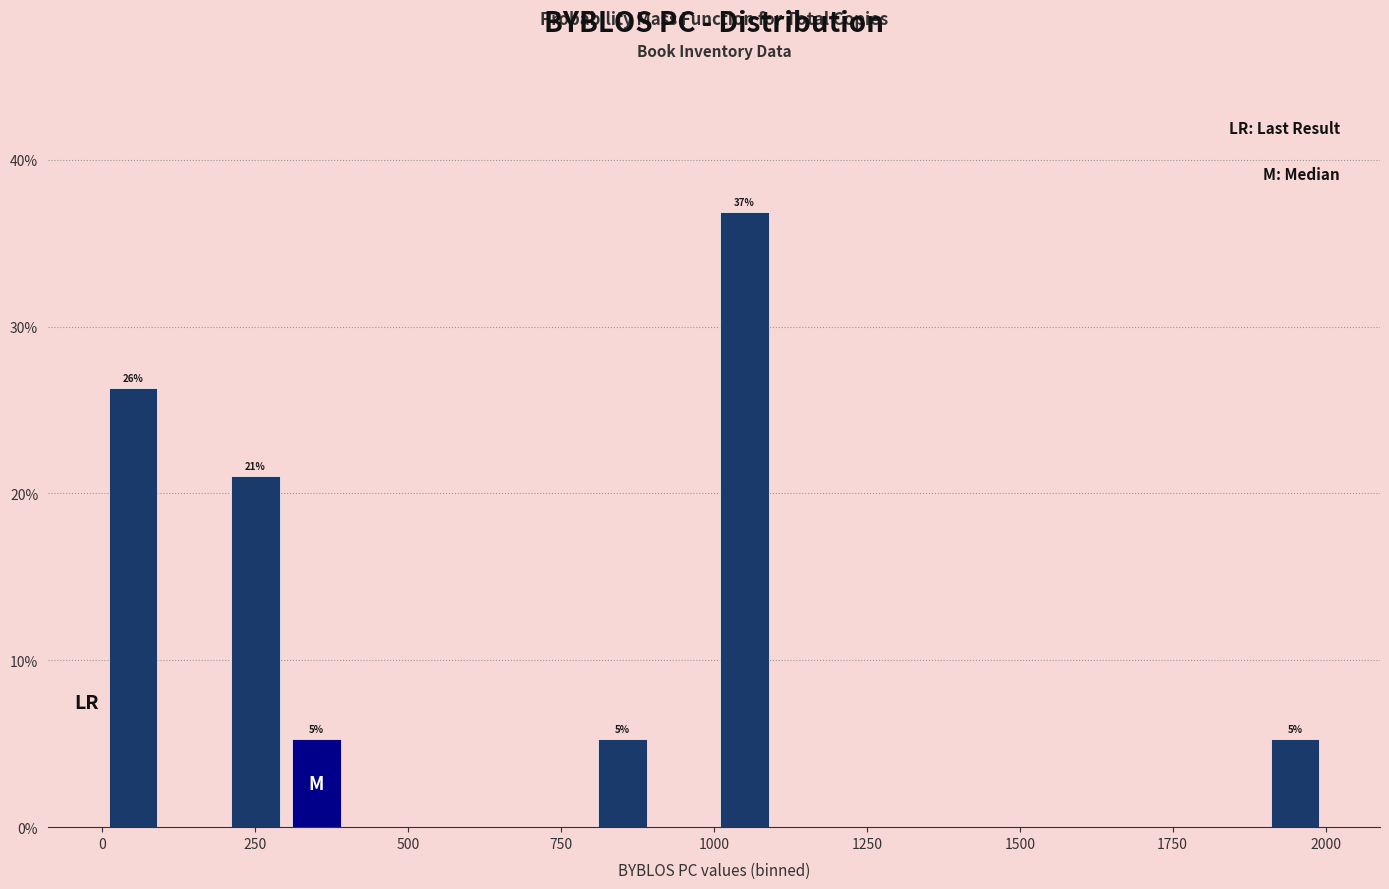

Read against the x-axis, roughly where is the centre of the tallest bar?

1050